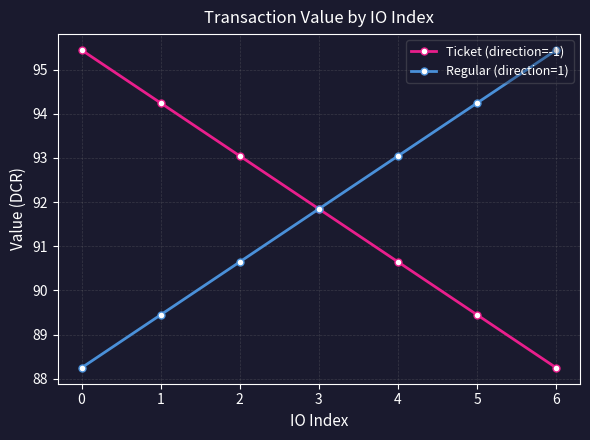

The value of Ticket (direction=-1) at 2 is 149.3. True or false?

False